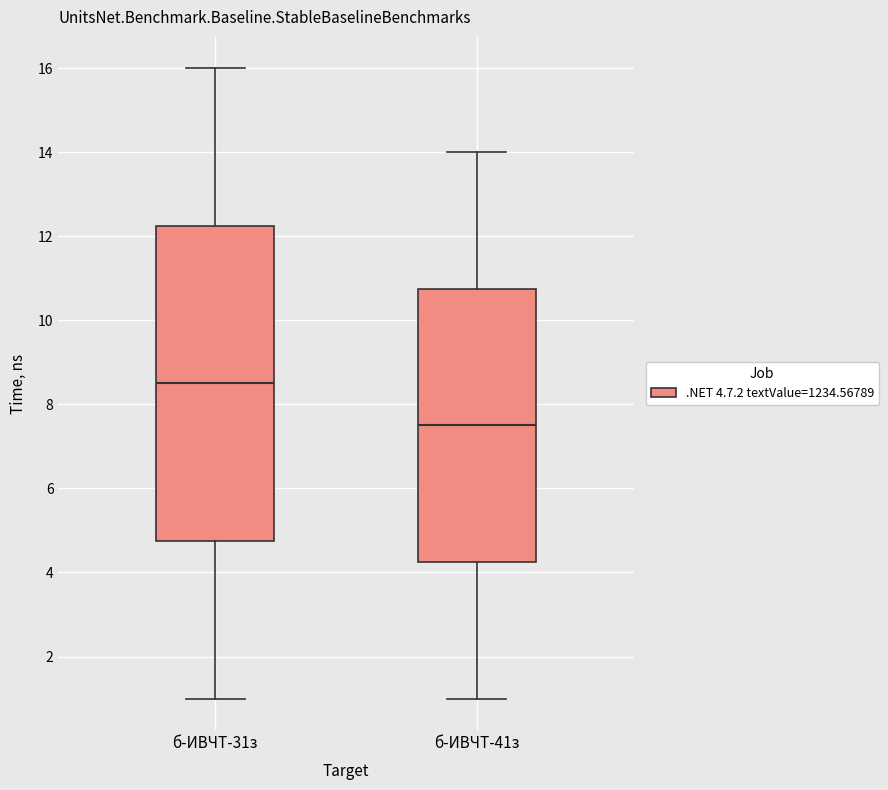

Comparing the boxes themselves (not the whiskers), which one is the tallest?

б-ИВЧТ-31з